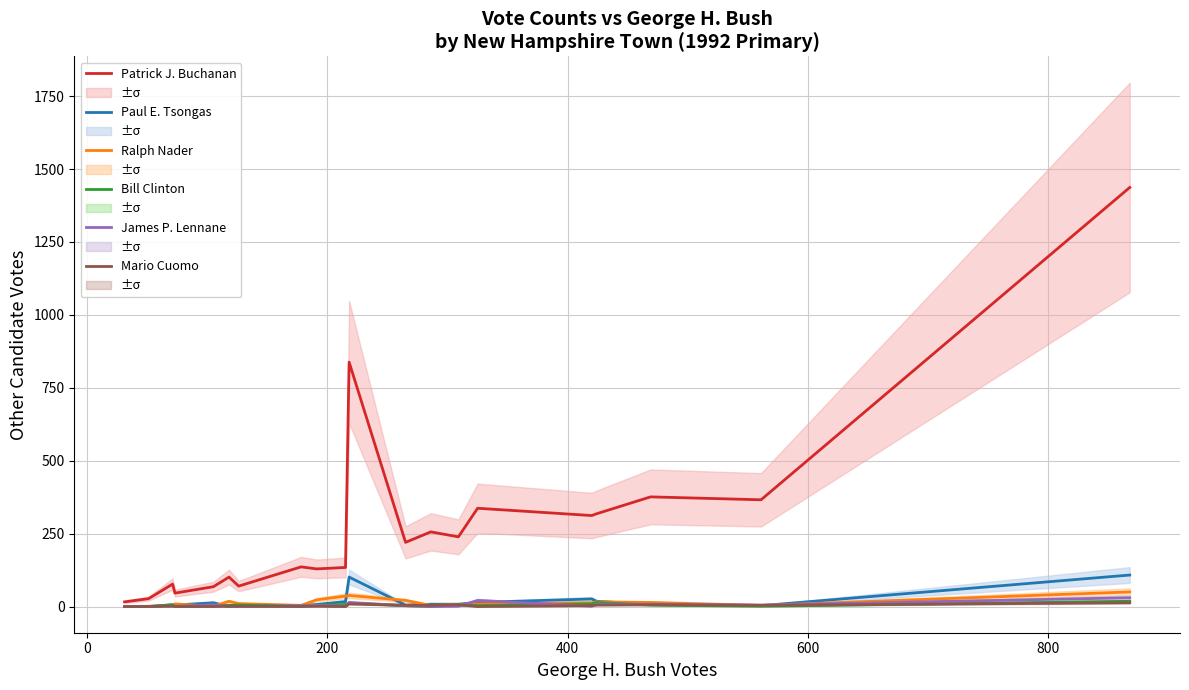

Rank the series by their maximum value, from highest to lowest.

Patrick J. Buchanan, Paul E. Tsongas, Ralph Nader, James P. Lennane, Bill Clinton, Mario Cuomo